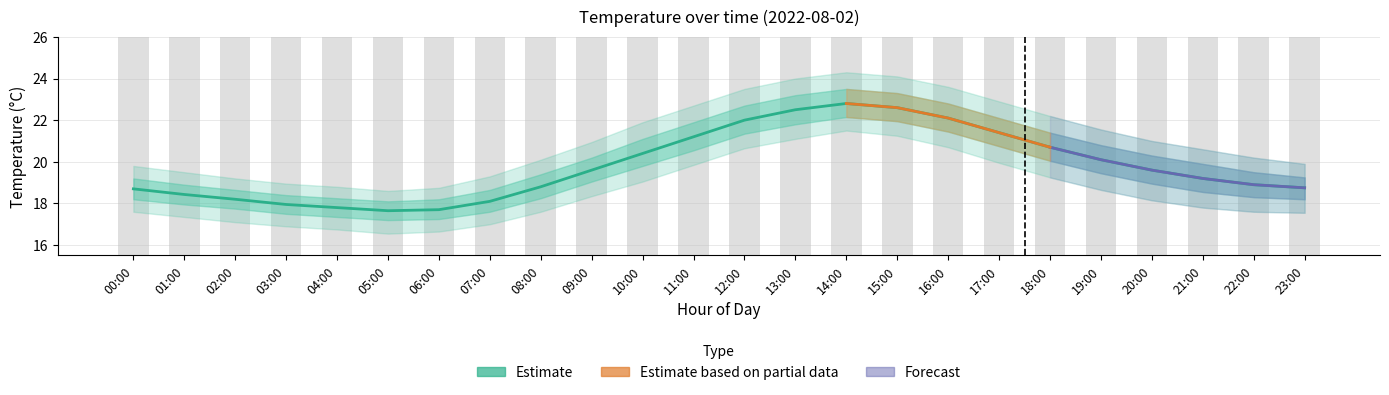

Does the chart contain any negative values?

No